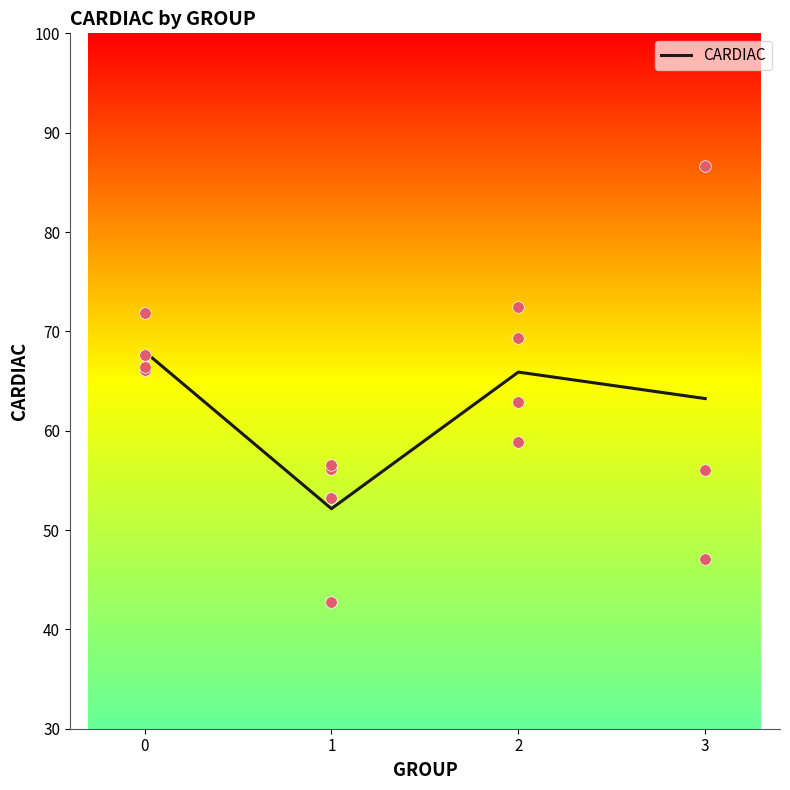

What is the change in value from 0 to 3?

-4.7